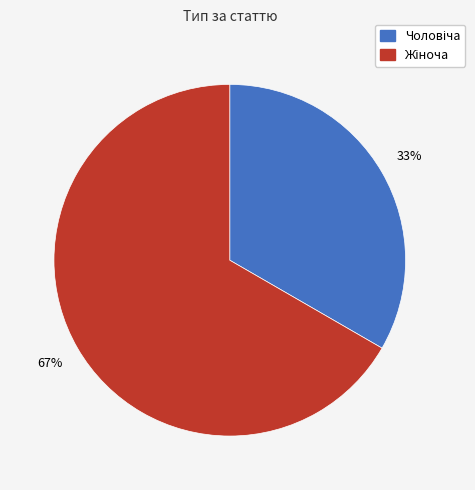

Is there any slice that represents more than half of the pie?

Yes